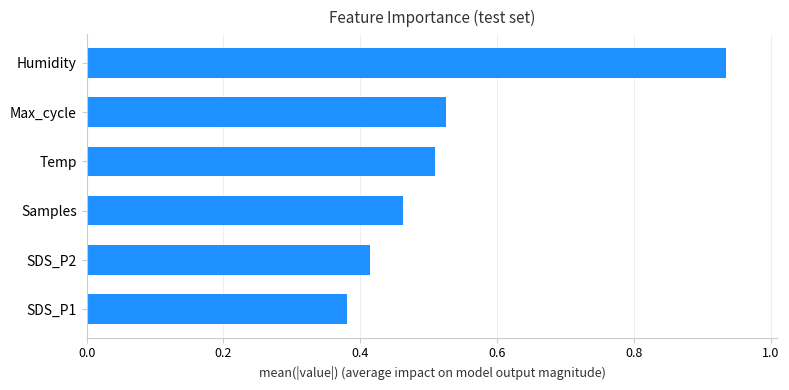

Rank the categories by value from highest to lowest.

Humidity, Max_cycle, Temp, Samples, SDS_P2, SDS_P1